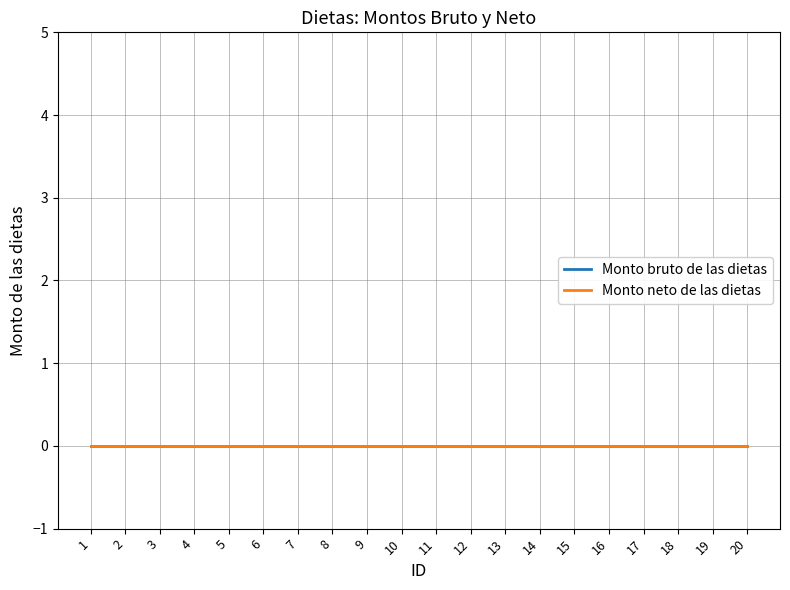

Reading right to left, list all the values displayed in this chart.

Monto bruto de las dietas: 0	0	0	0	0	0	0	0	0	0	0	0	0	0	0	0	0	0	0	0
Monto neto de las dietas: 0	0	0	0	0	0	0	0	0	0	0	0	0	0	0	0	0	0	0	0
ID: 20	19	18	17	16	15	14	13	12	11	10	9	8	7	6	5	4	3	2	1